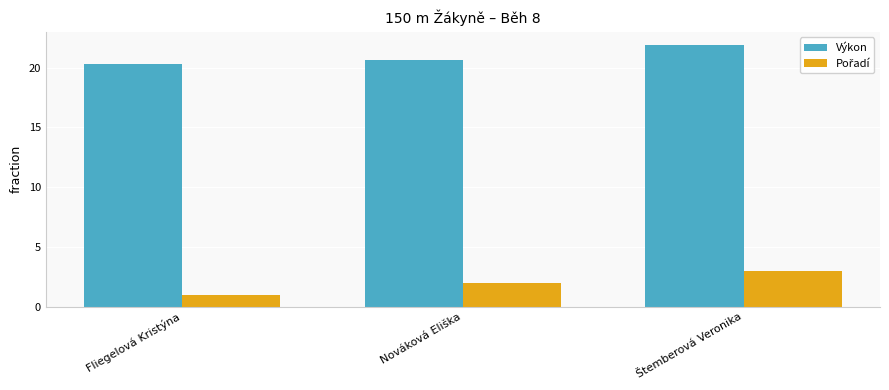

At which category is the sum across all series the highest?

Štemberová Veronika